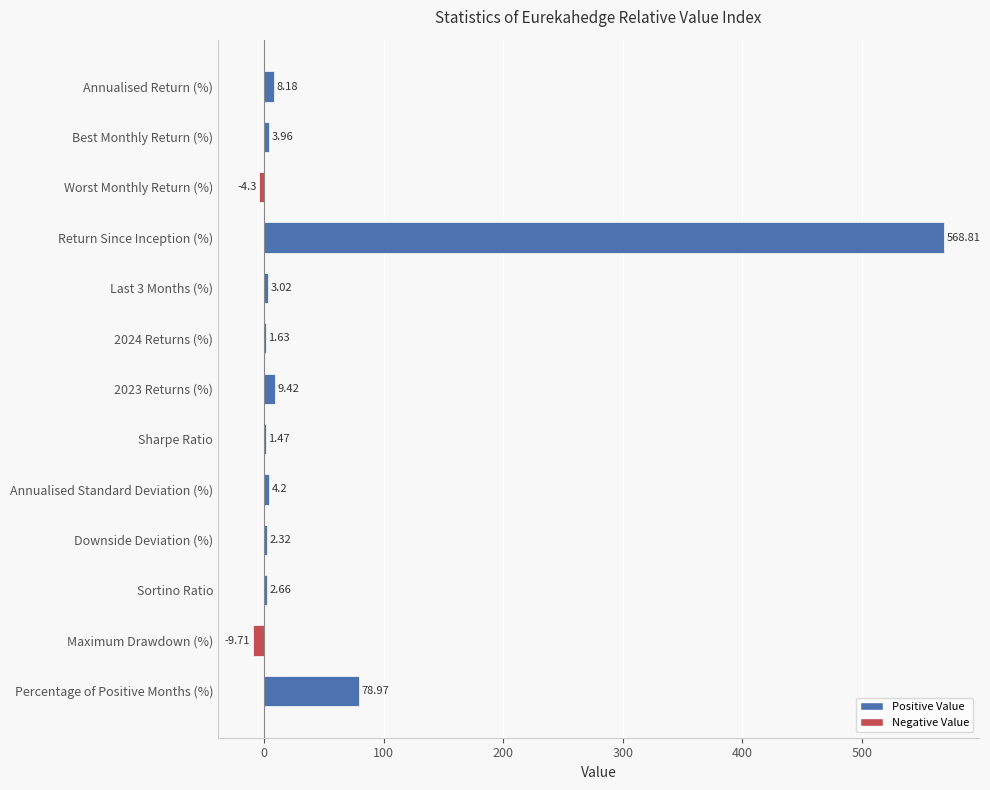

Where is the data nearest to the value 279?

Percentage of Positive Months (%)